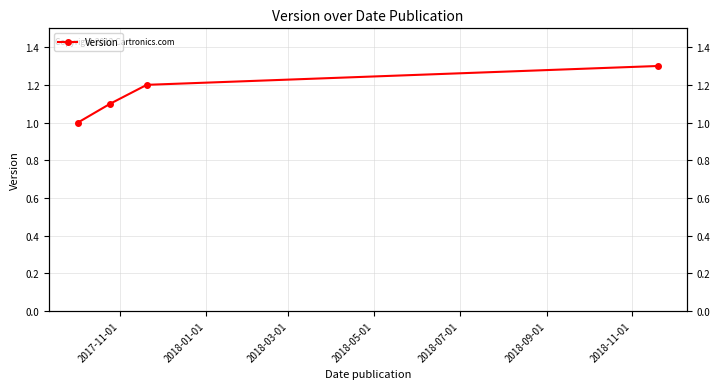

What is the sum of all values?

4.6